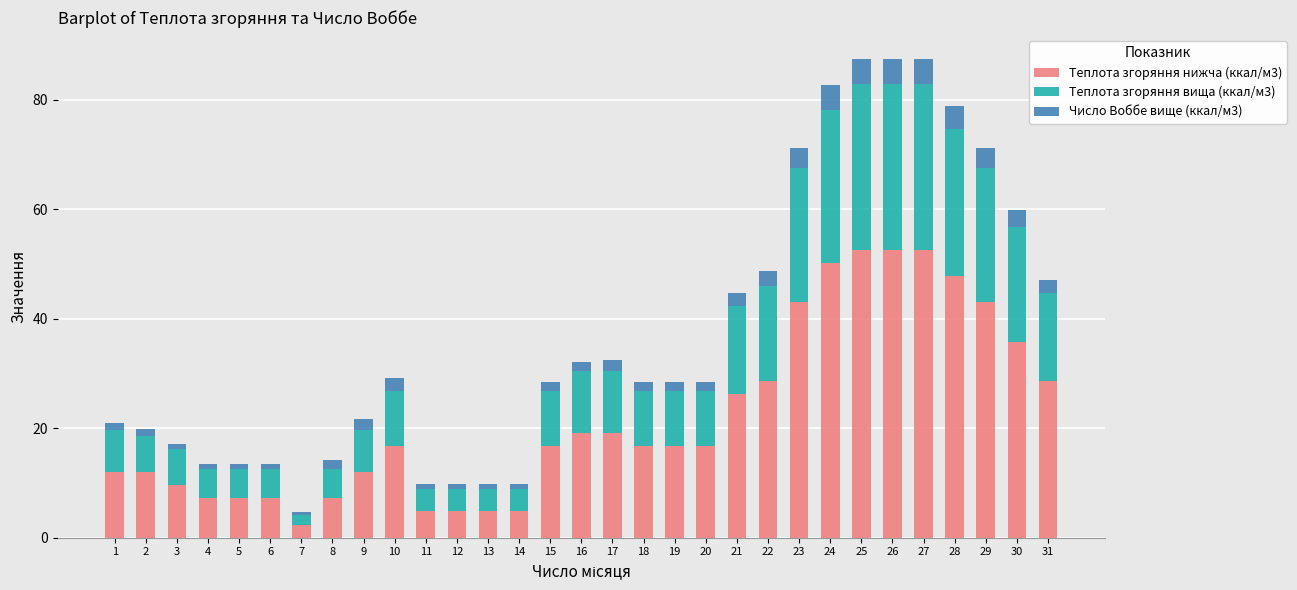

How many categories are shown in the chart?

31